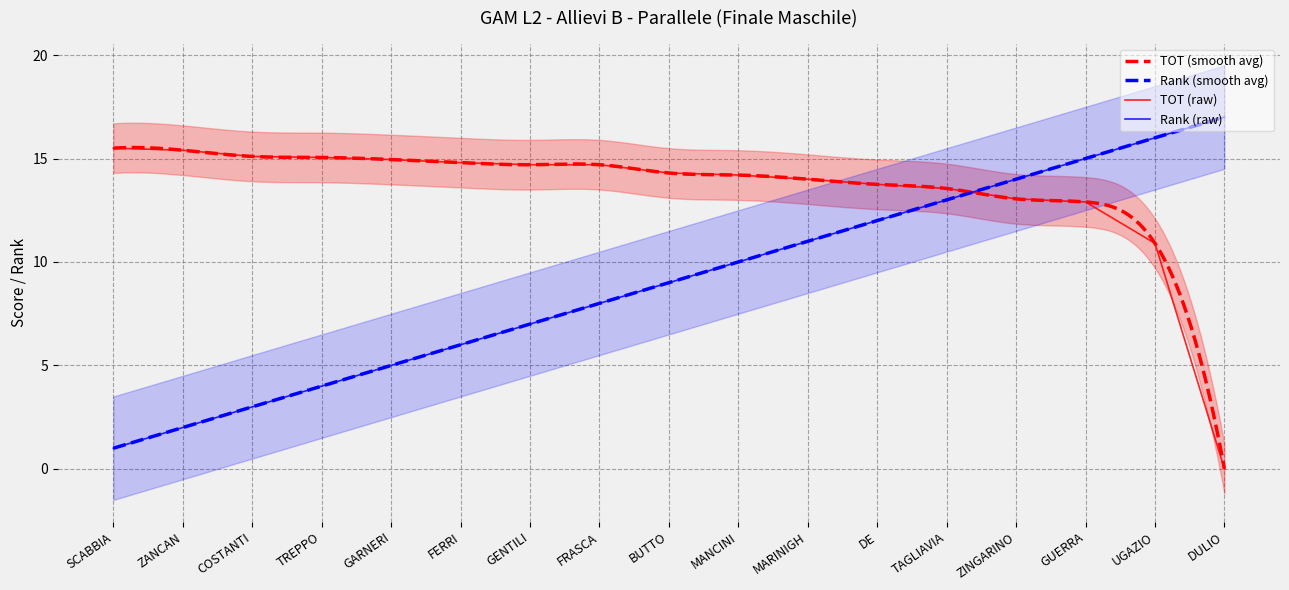

True or false: TOT and Rank intersect in this chart.

True